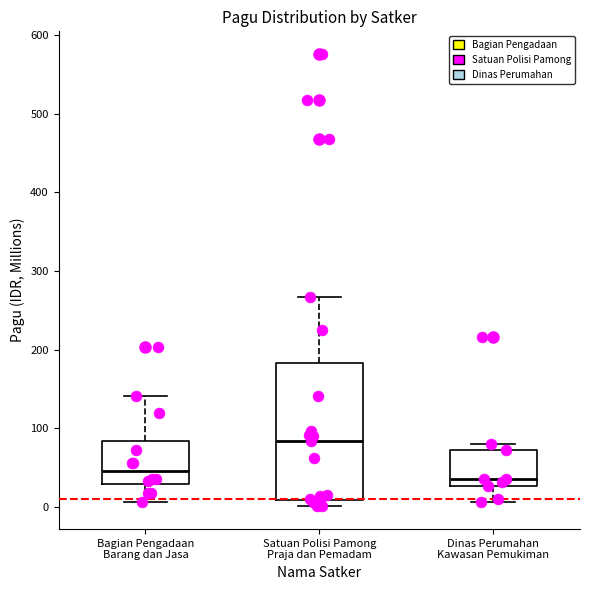

Which box has the lowest median line?

Dinas Perumahan Kawasan Pemukiman